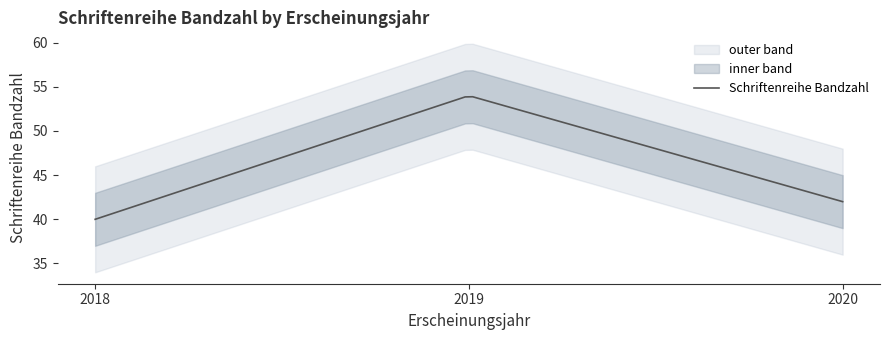

Approximately how many times larger is the value at 2019 compared to 2018?

1.4